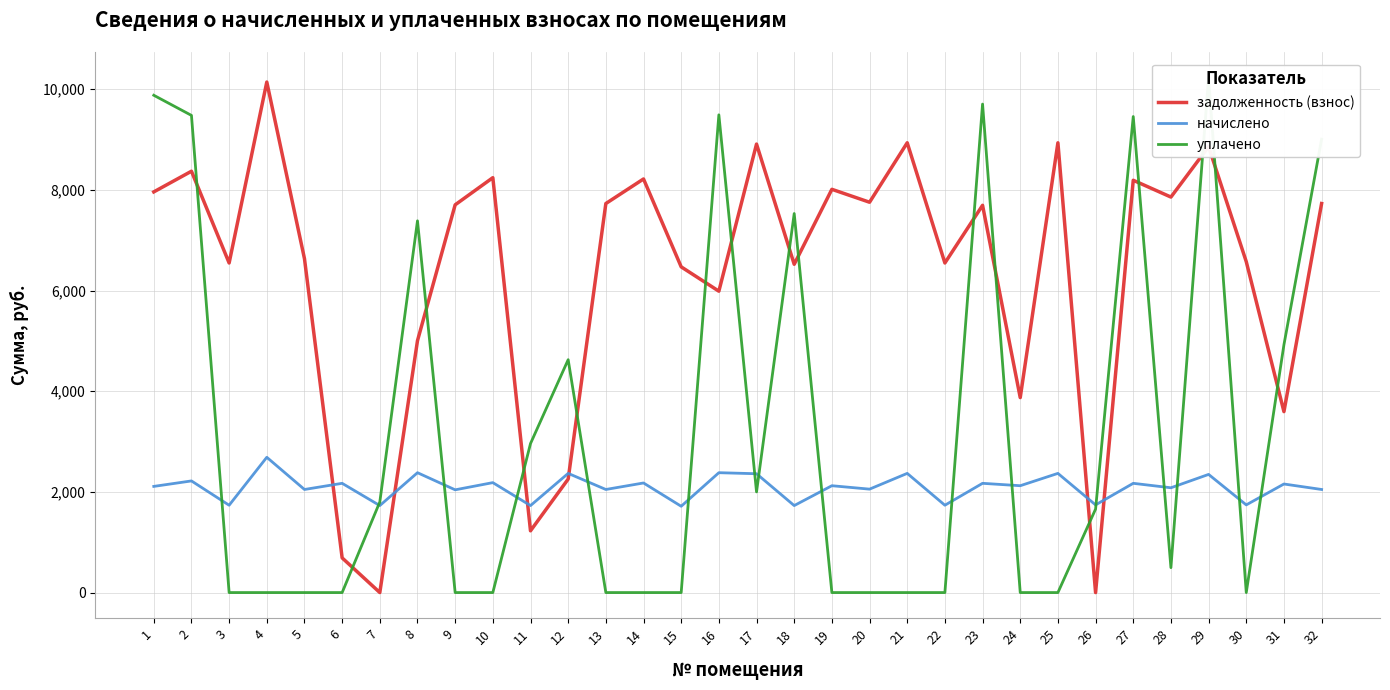

Reading left to right, transcribe all the data shown in this chart.

задолженность (взнос): 7960.8	8371.7	6548.4	10143.6	6634.0	689.0	0.0	5004.1	7704.0	8243.3	1226.9	2255.0	7729.7	8217.6	6471.4	5988.0	8911.0	6522.7	8012.2	7755.4	8936.6	6548.4	7694.3	3873.5	8936.6	0.0	8191.9	7858.1	8859.6	6574.1	3594.8	7729.7
начислено: 2109.2	2218.1	1735.1	2687.6	2048.0	2170.4	1728.2	2381.4	2041.2	2184.1	1728.2	2367.8	2048.0	2177.3	1714.6	2381.4	2361.0	1728.2	2122.8	2054.8	2367.8	1735.1	2170.4	2122.8	2367.8	1741.8	2170.4	2082.0	2347.4	1741.8	2156.9	2048.0
уплачено: 9880.8	9480.7	0.0	0.0	0.0	0.0	1800.0	7385.9	0.0	0.0	2960.1	4626.5	0.0	0.0	0.0	9492.0	2000.0	7530.9	0.0	0.0	0.0	0.0	9705.5	0.0	0.0	1659.0	9458.0	495.0	10228.9	0.0	4924.0	9008.1